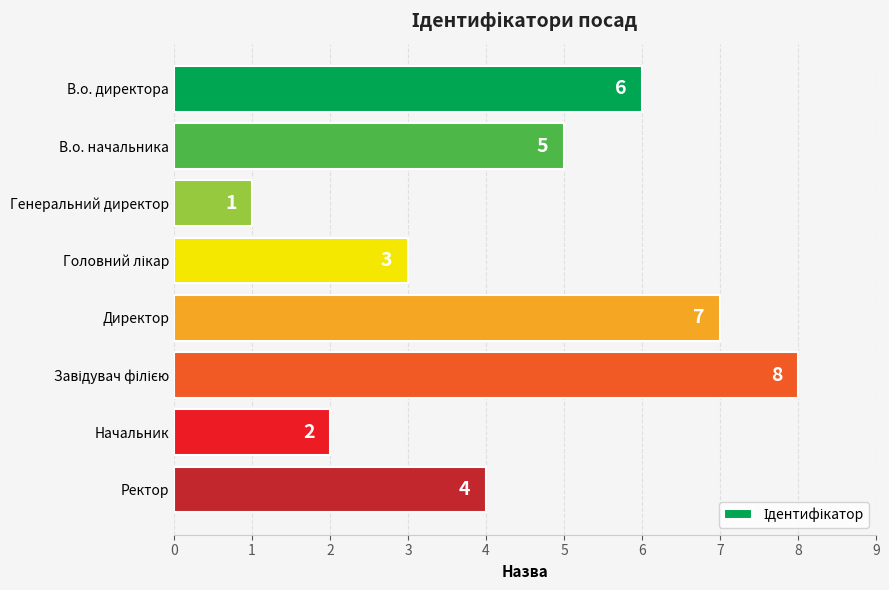

What is the maximum value shown in the chart?

8